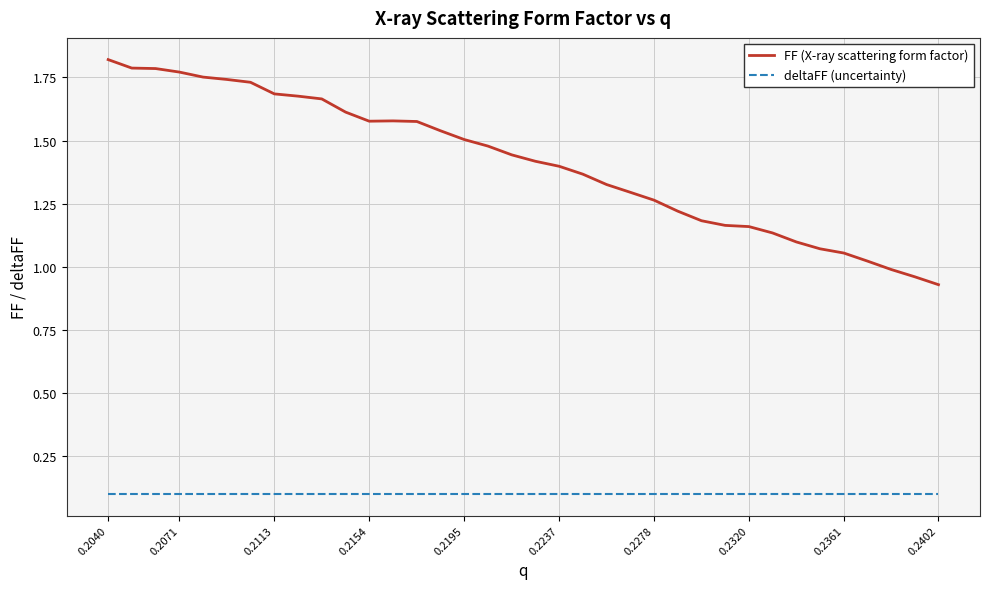

Rank the series by their average value, from highest to lowest.

FF (X-ray scattering form factor), deltaFF (uncertainty)